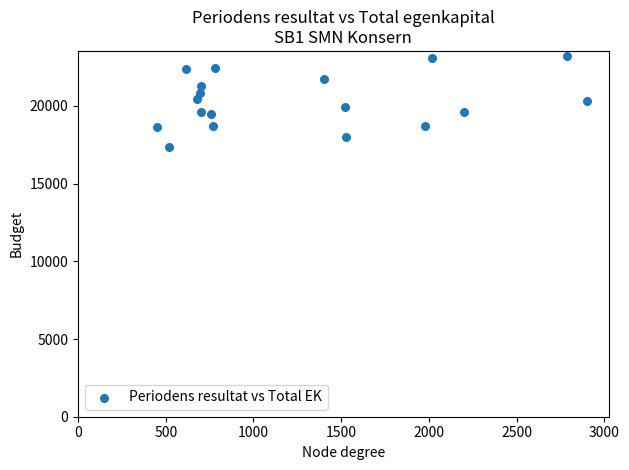

What is the range of Y values (max minus min)?

5876.6